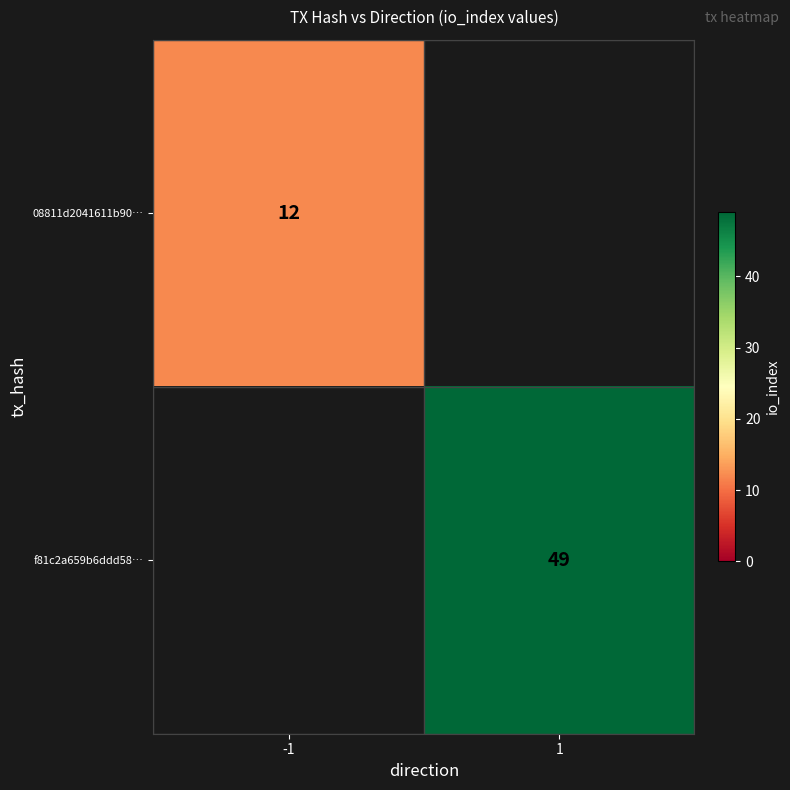

The 08811d2041611b90… series shows 12 at -1. True or false?

True